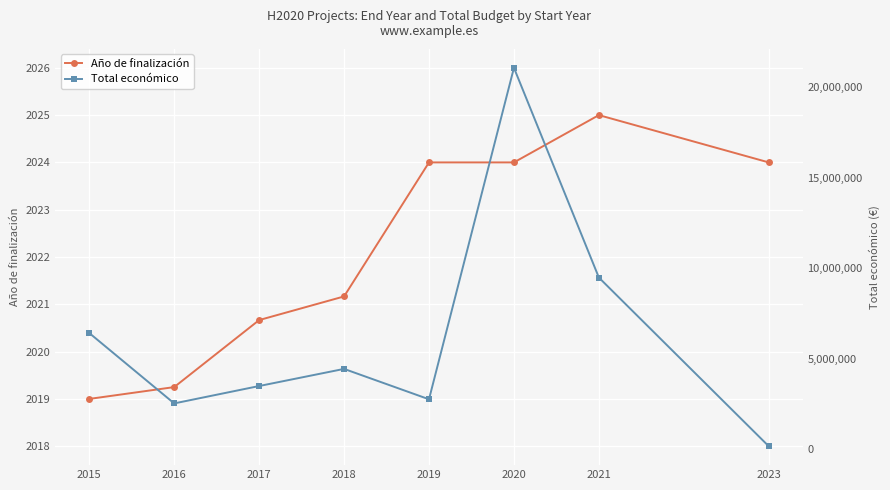

What is the average value of the Total económico series?

6282648.9